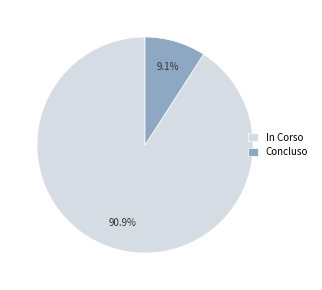

How many slices are in this pie chart?

2